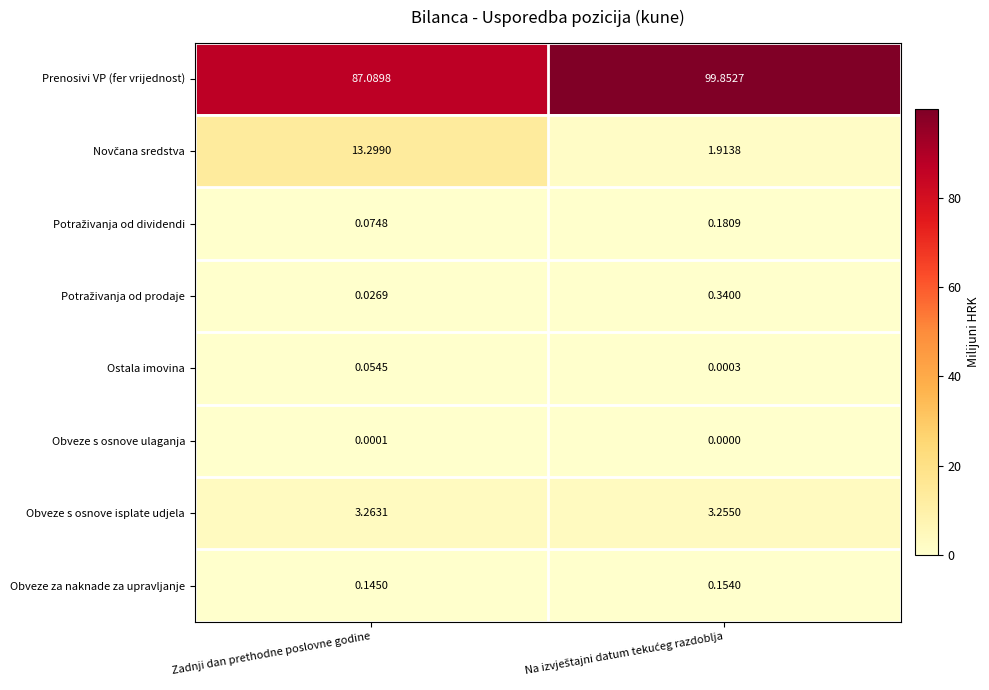

Which series has the largest total across all categories?

Prenosivi VP (fer vrijednost)